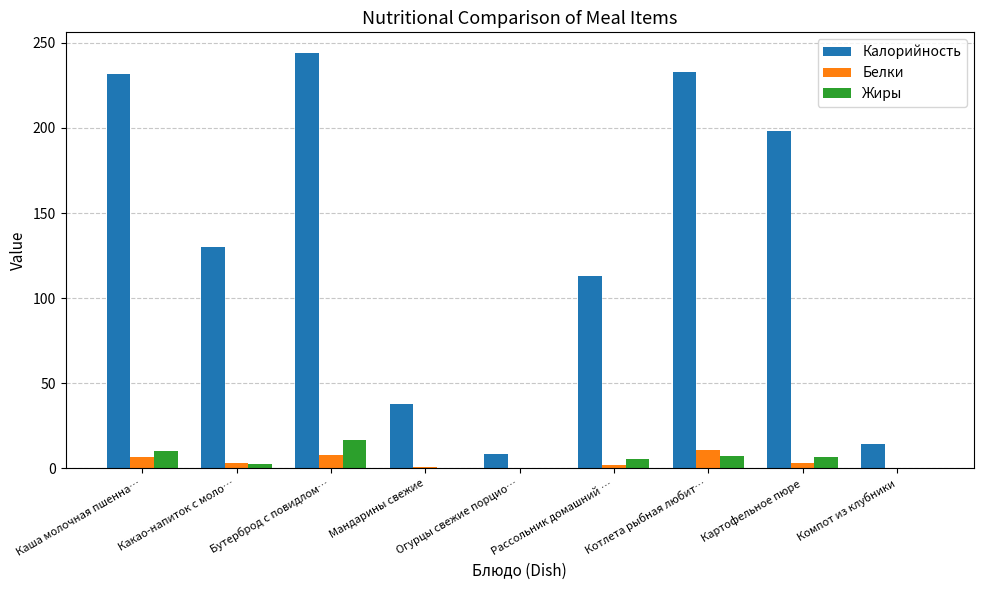

Which series changed the most between Какао-напиток с моло… and Картофельное пюре?

Калорийность